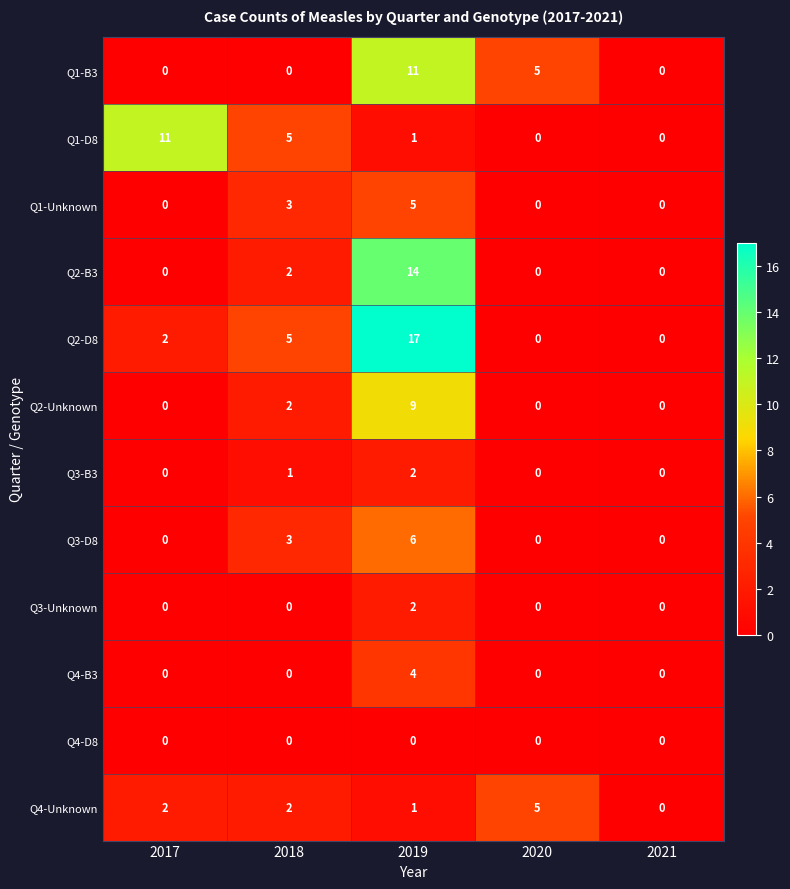

What is the greatest value displayed?

17